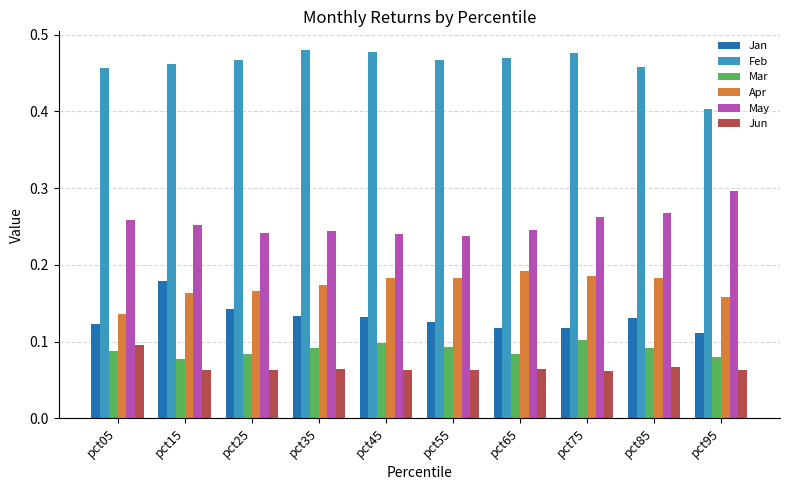

Count the Jan values in the range 0 to 1.

10